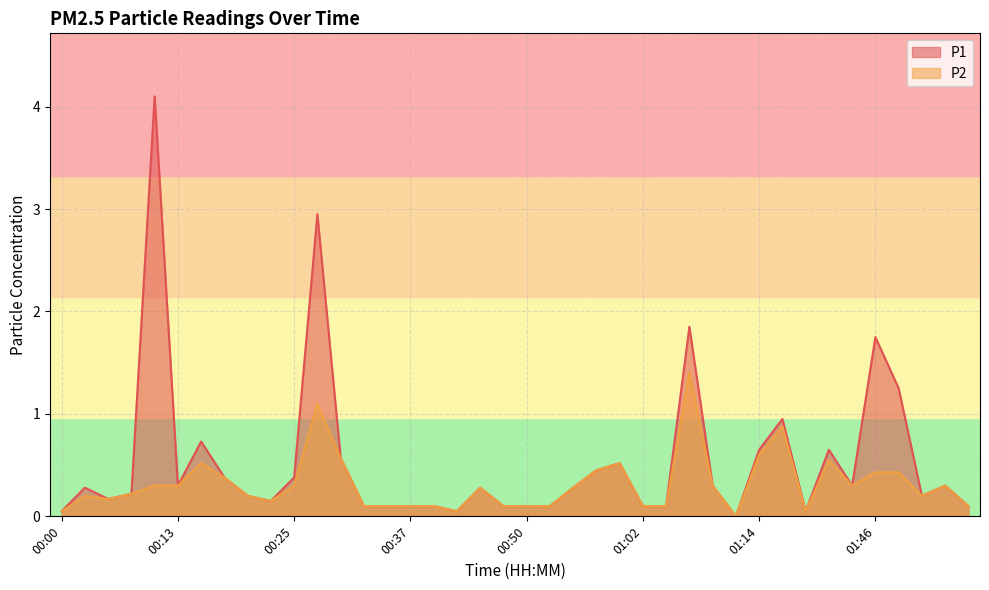

Does the chart display data point markers on the line(s)?

No